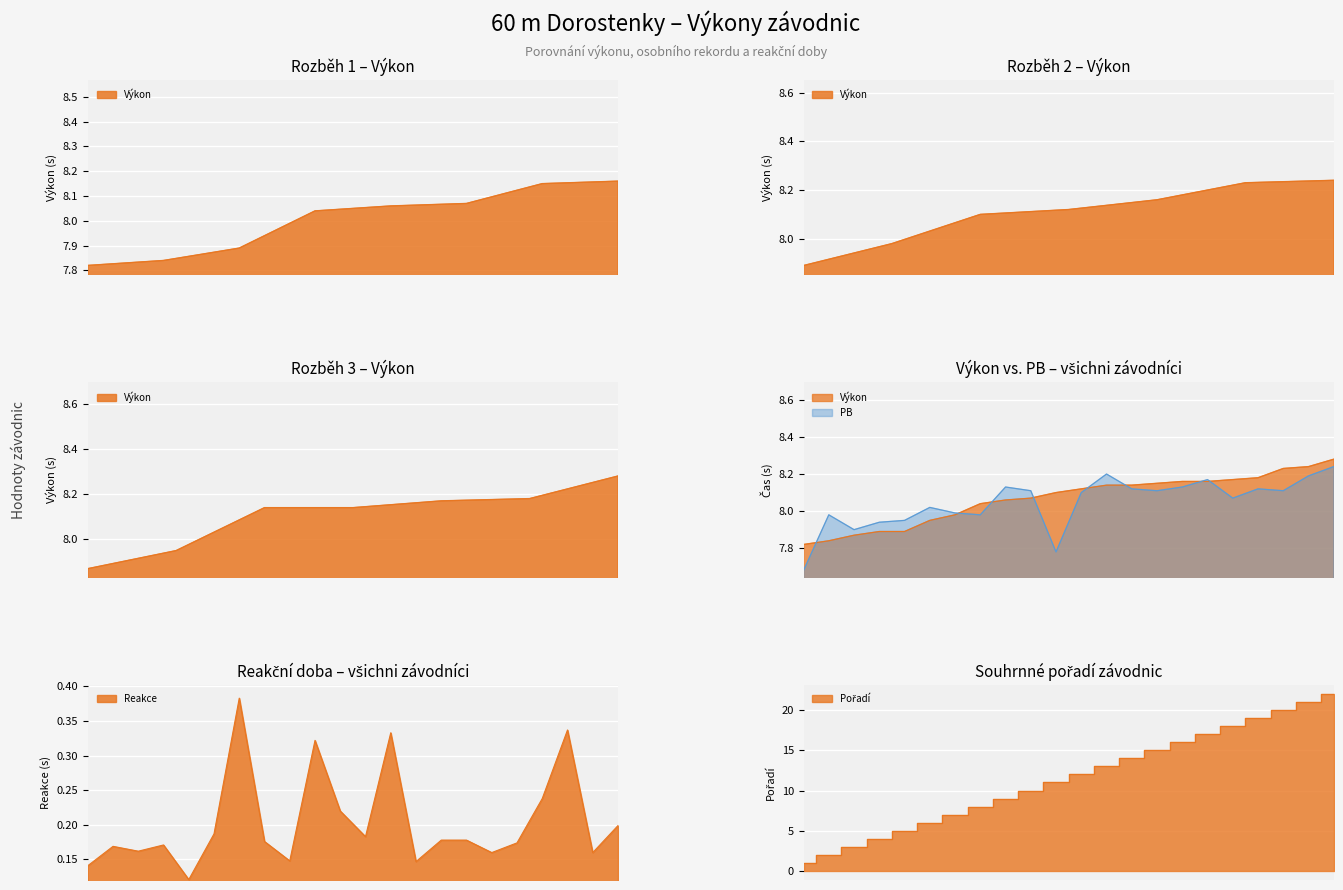

What position from the right is Marečková?

15